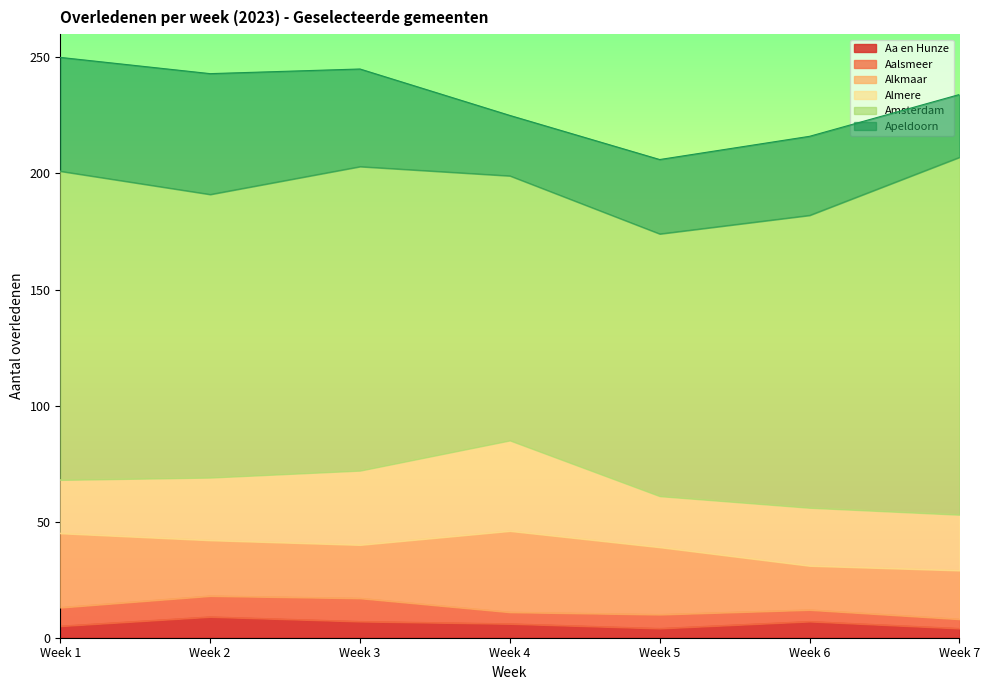

True or false: Alkmaar has more than 1 interior local peaks.

False